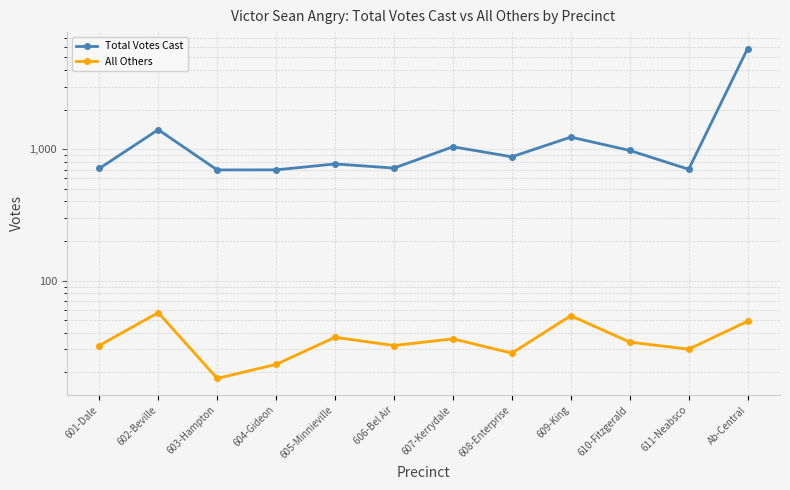

What value does the All Others series have at 611-Neabsco, to the nearest 10?

30